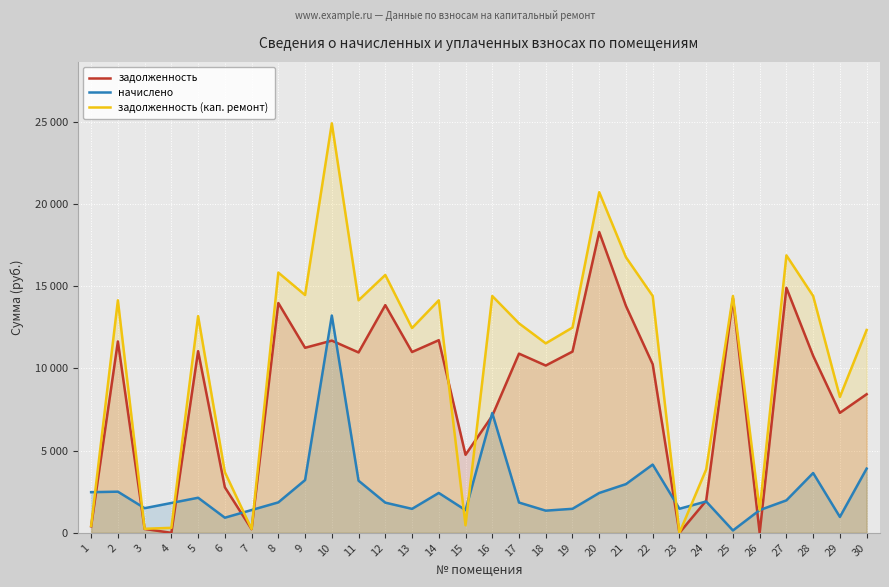

At which label is начислено closest to 6676?

16